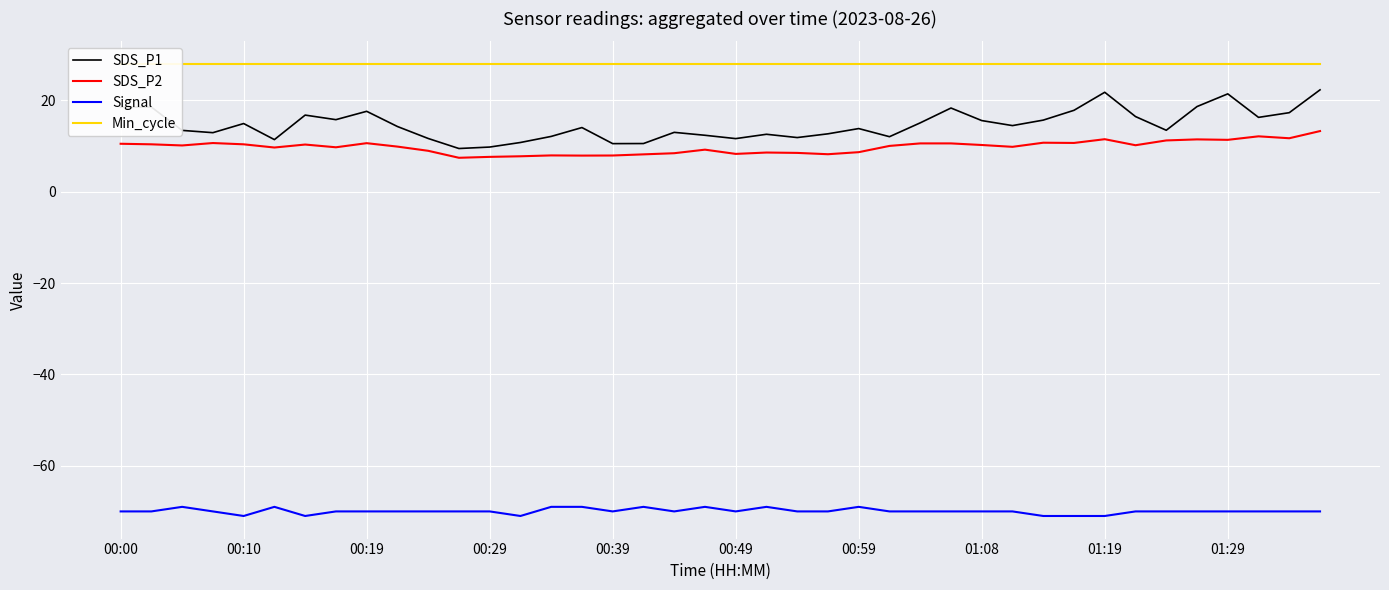

List the series in order of their peak value, lowest first.

Signal, SDS_P2, SDS_P1, Min_cycle